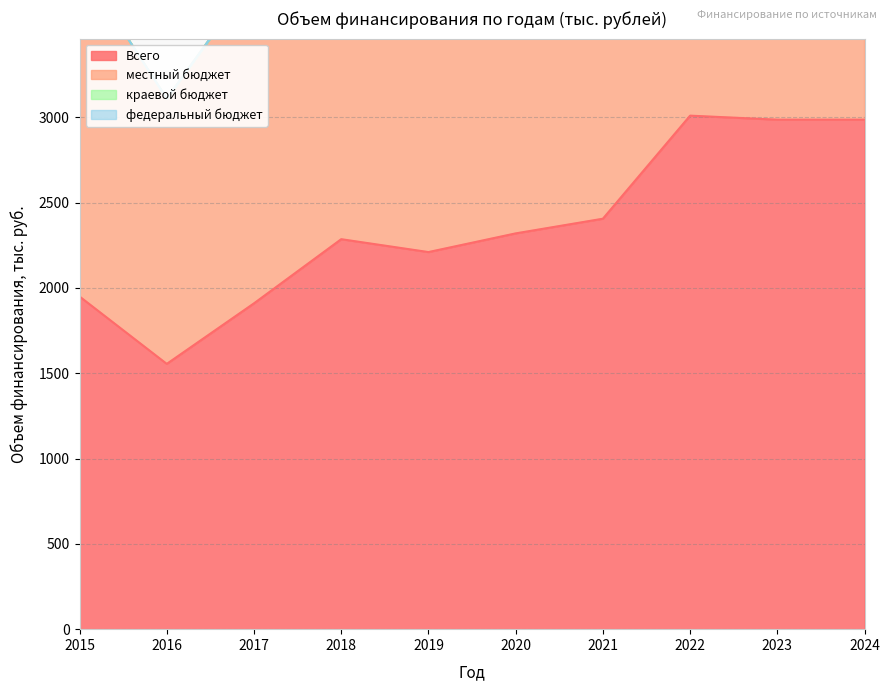

How many values in the местный бюджет series exceed 4640?

4